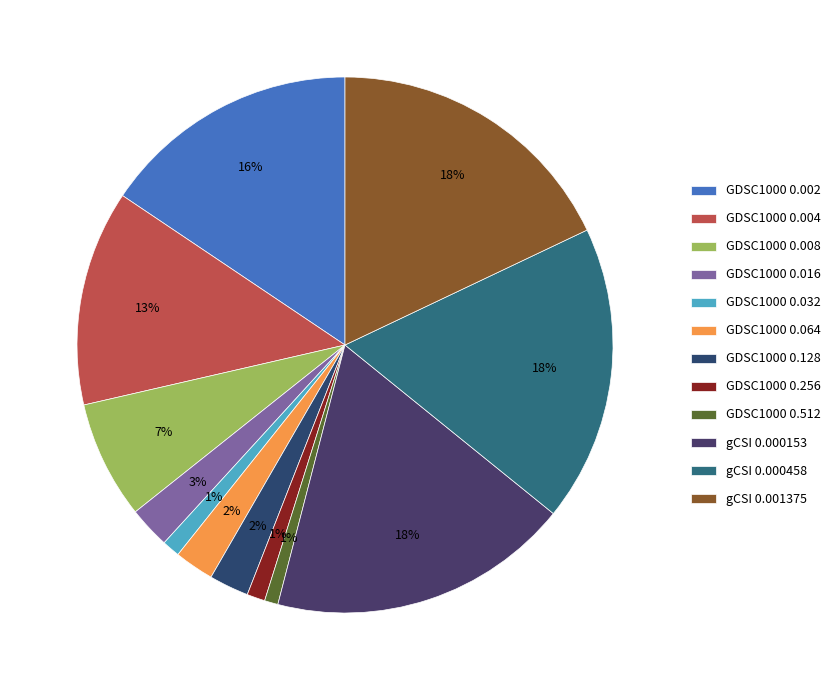

Which has a higher value, GDSC1000 0.512 or GDSC1000 0.128?

GDSC1000 0.128